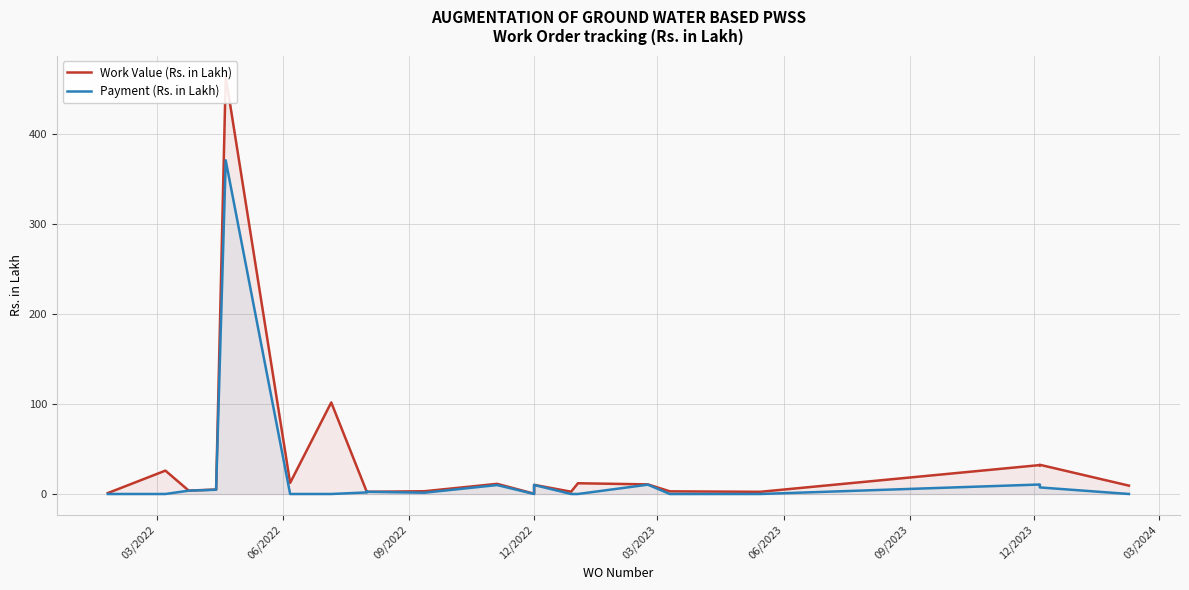

True or false: Work Value (Rs. in Lakh) and Payment (Rs. in Lakh) cross at least once.

False